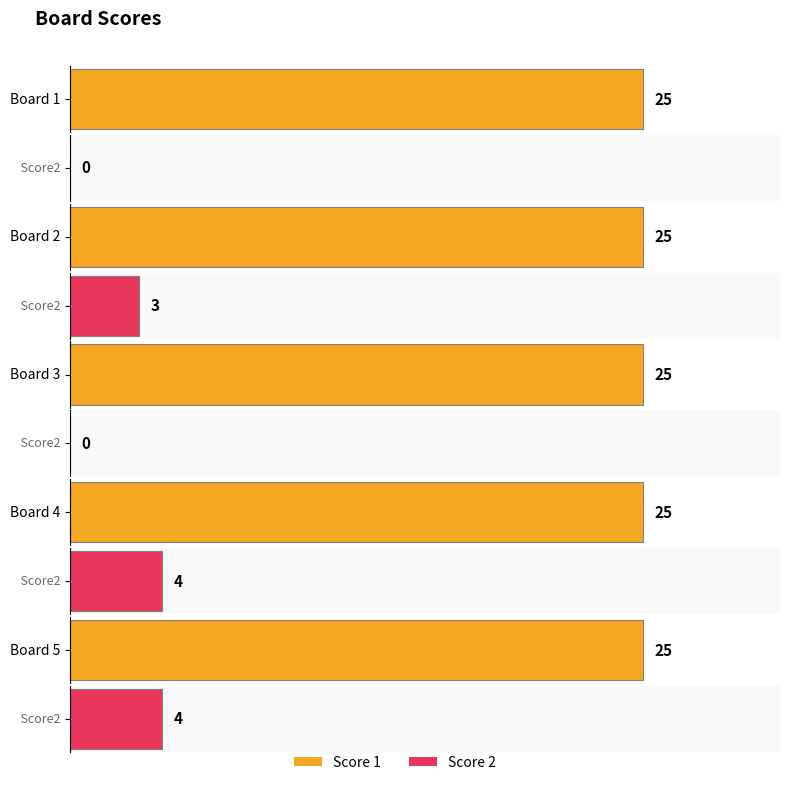

Count the number of data series in this chart.

2